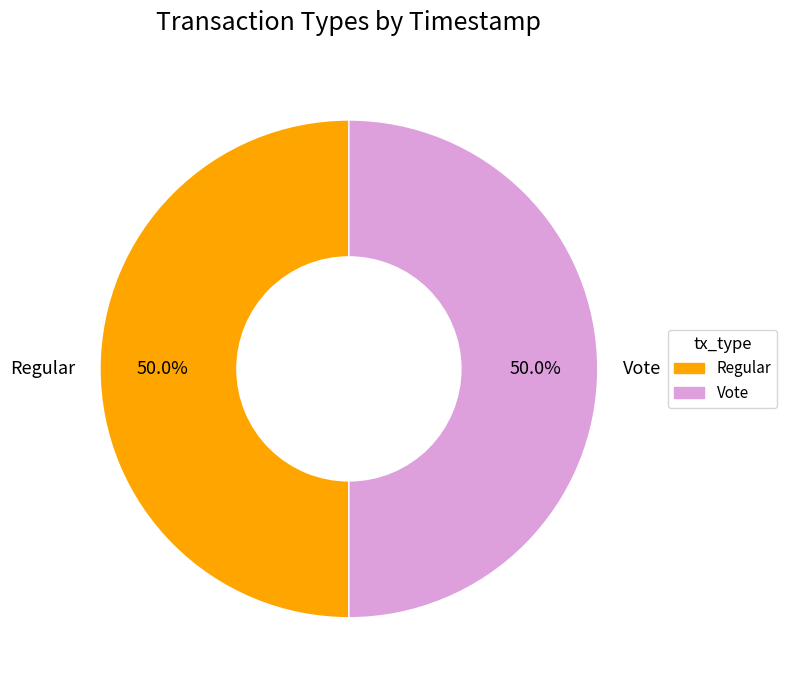

What percentage do Regular and Vote together represent?

100.0%